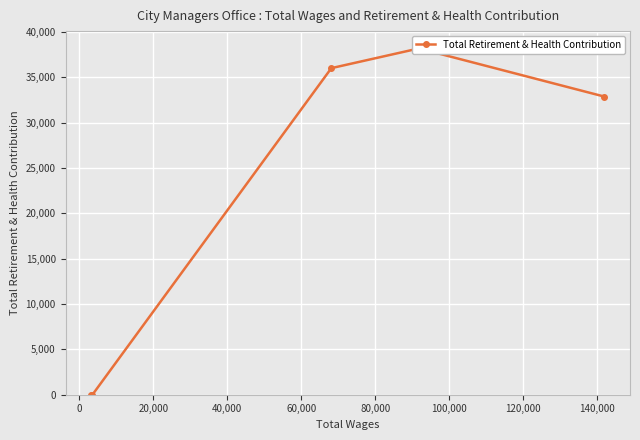

The chart shows a value of 11686 at 40,000. True or false?

False